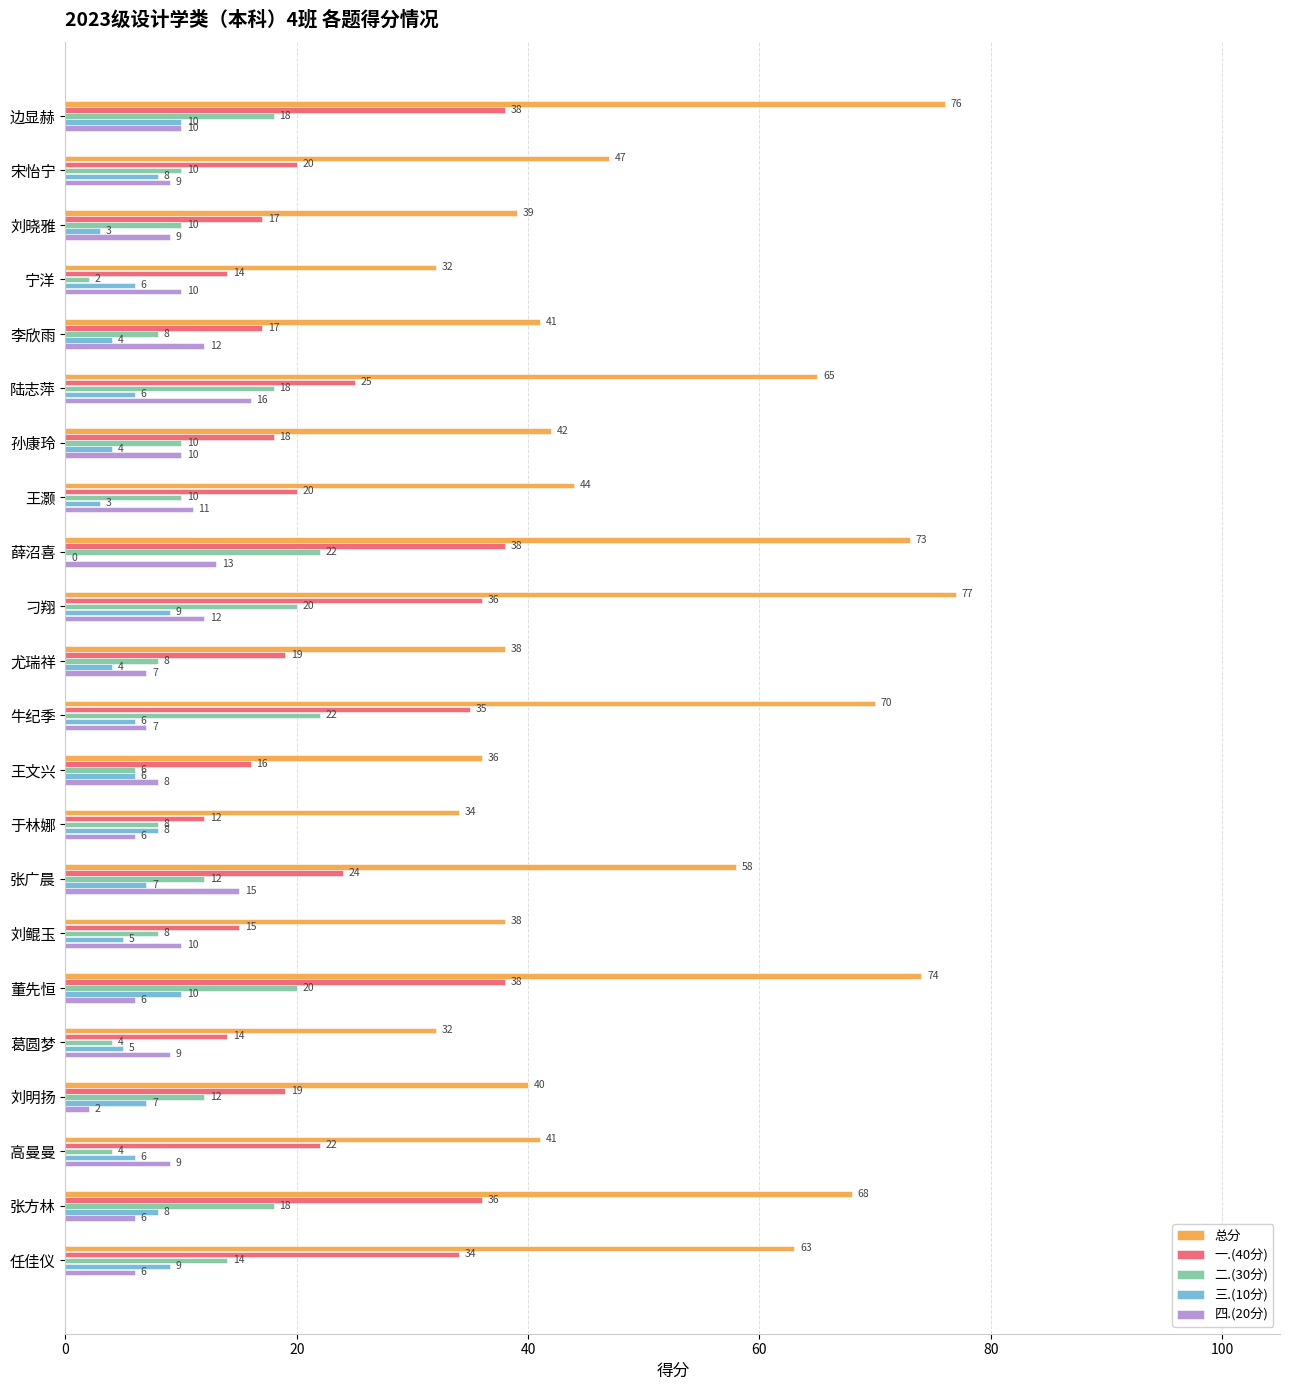

How many series are shown in this chart?

5